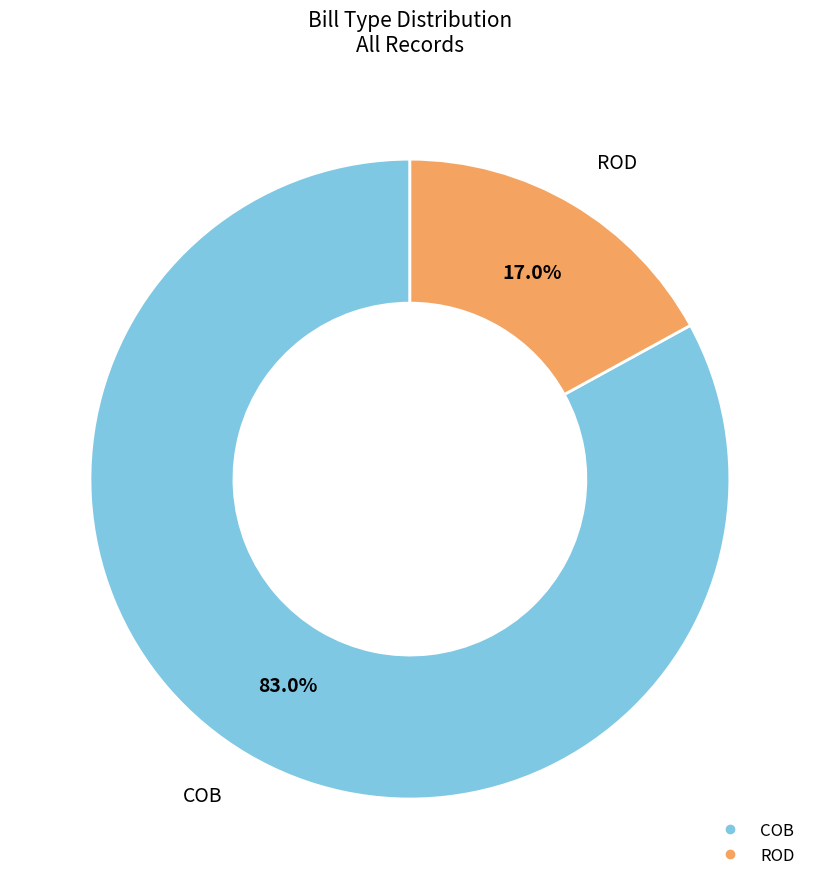

To the nearest percent, what portion does COB represent?

83%